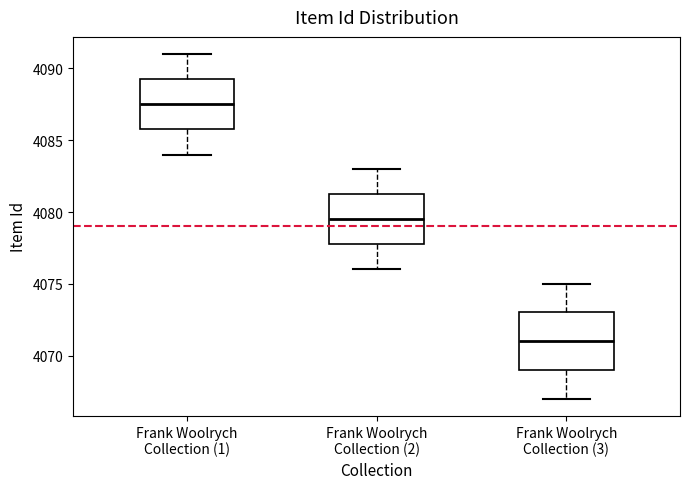

Reading left to right, read every box against the y-axis: the position of its median line, the range the box covers, and the ends of its whiskers. The values are not printed on the chart, so give them approximately, as read against the axis.

Frank Woolrych Collection (1): median 4087.5, box 4086.0 to 4089.5, whiskers 4084.0 to 4091.0
Frank Woolrych Collection (2): median 4079.5, box 4078.0 to 4081.5, whiskers 4076.0 to 4083.0
Frank Woolrych Collection (3): median 4071.0, box 4069.0 to 4073.0, whiskers 4067.0 to 4075.0